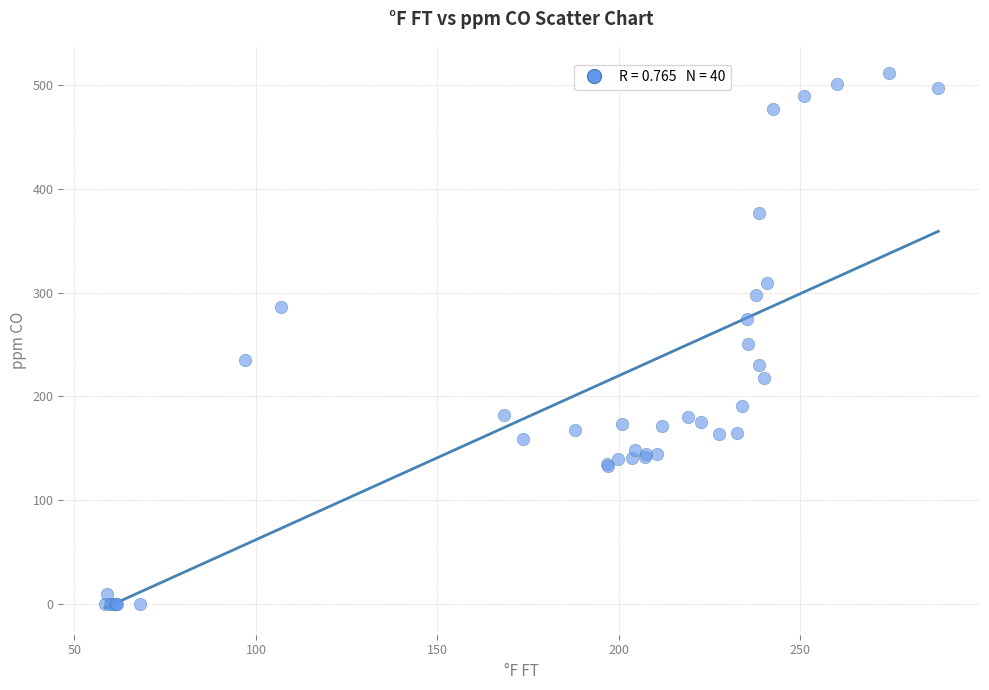

What Y value in the scatter plot is closest to 256?

250